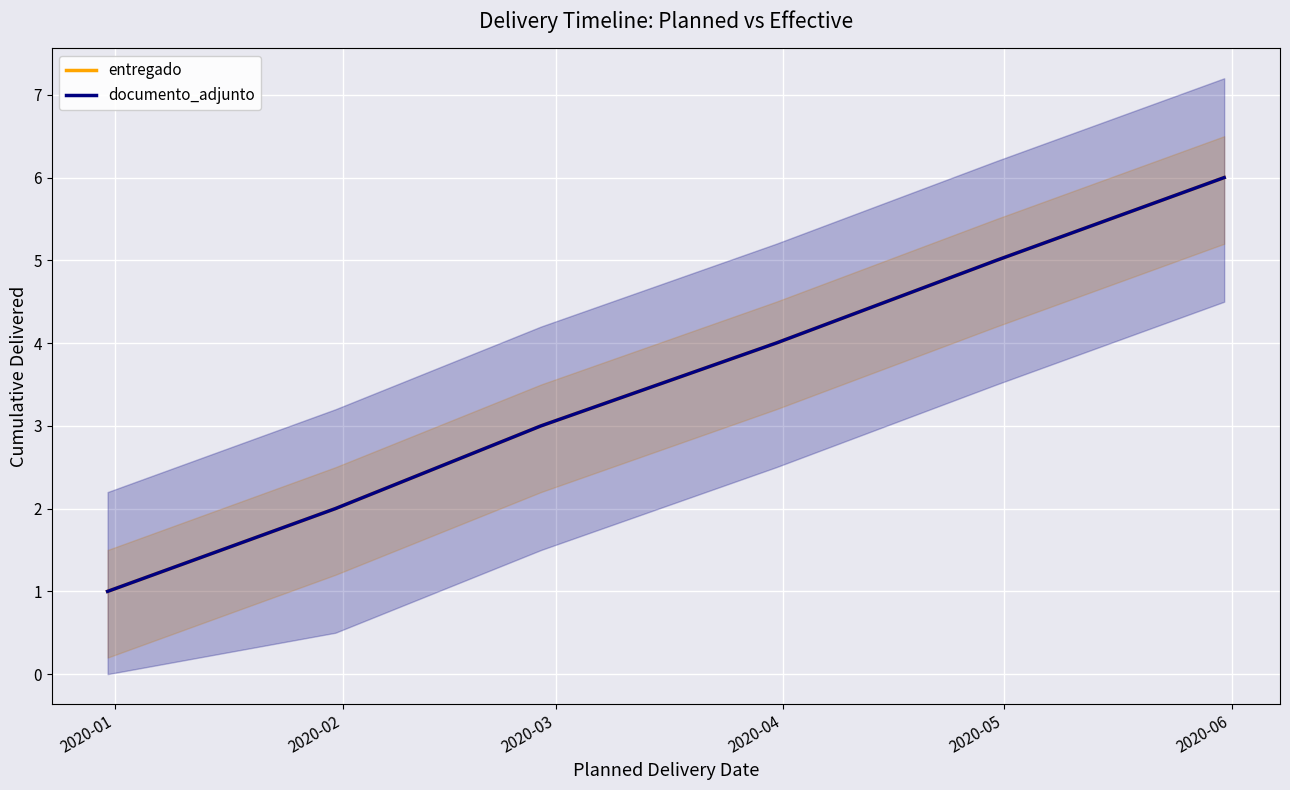

How many values in the documento_adjunto series exceed 4?

2